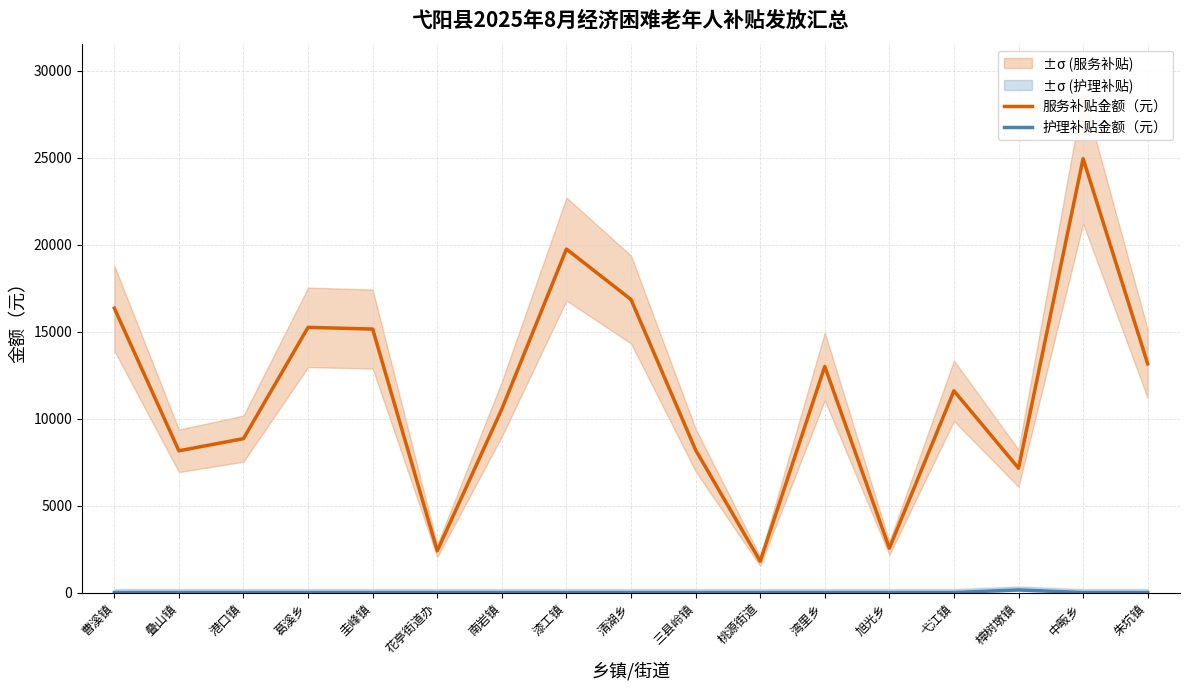

Which has a higher value, 三县岭镇 or 弋江镇?

弋江镇